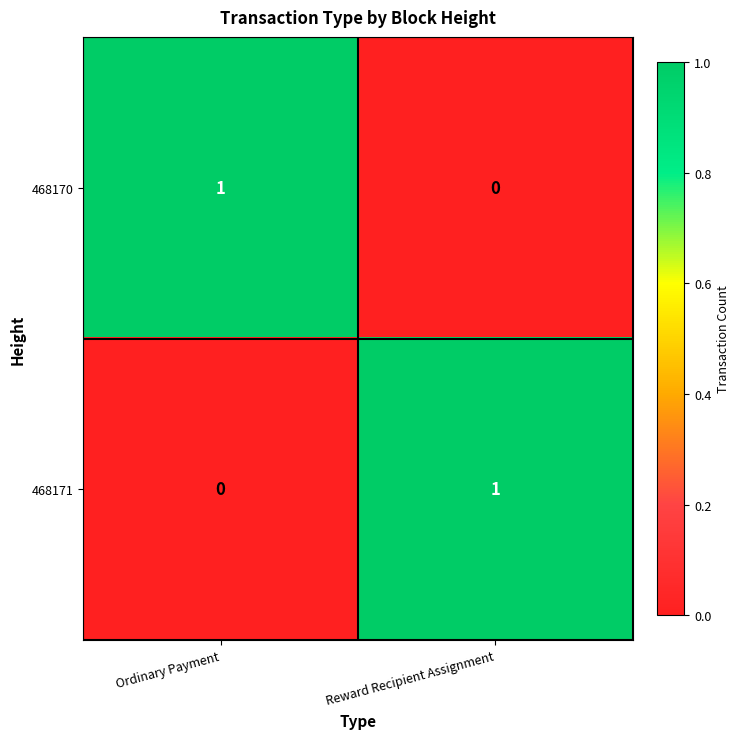

At which label does 468171 reach its minimum?

Ordinary Payment